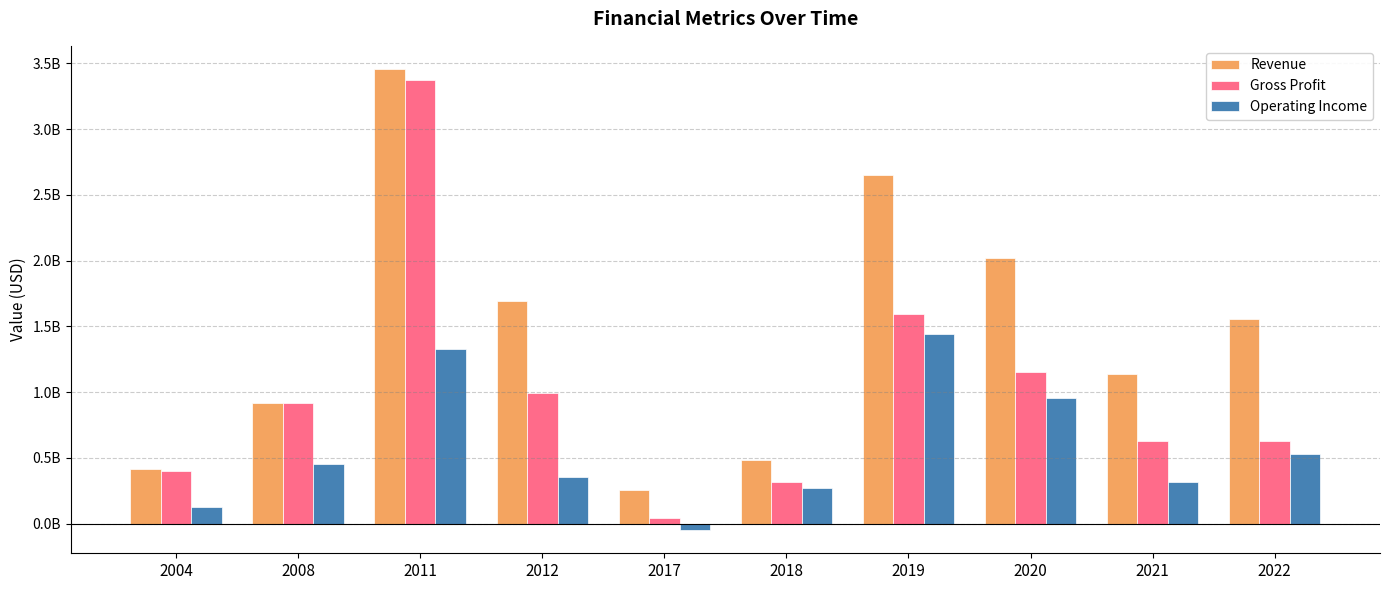

What is the smallest value displayed?

-50059000